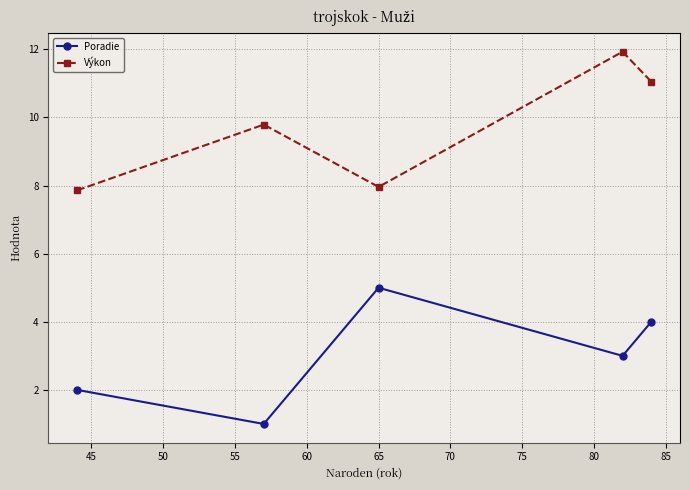

What is the maximum value shown in the chart?

11.9